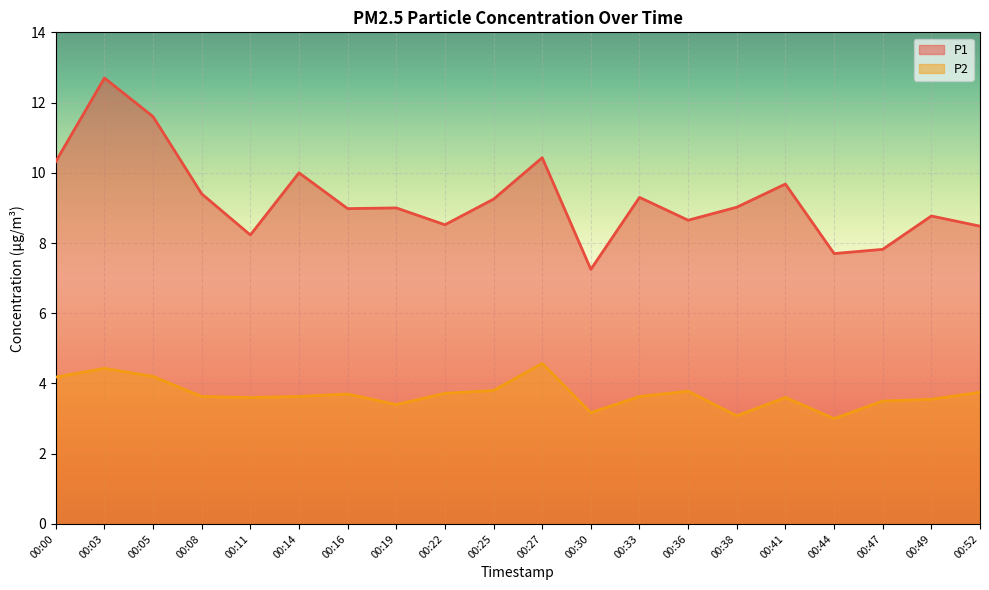

What is the value of the P2 point at the 9th from the left?

3.7